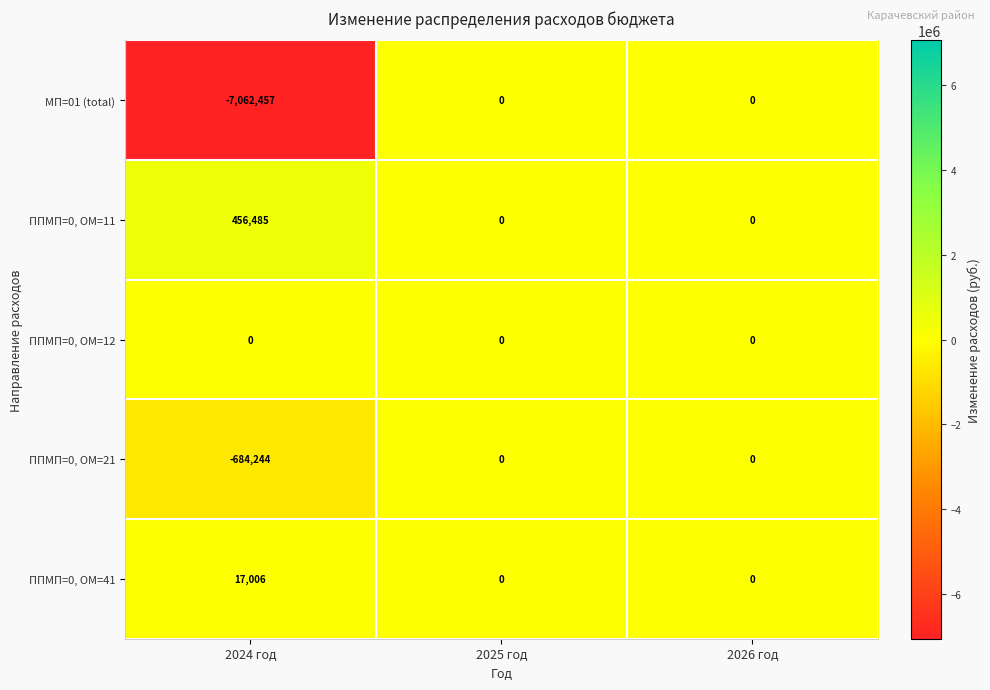

True or false: ППМП=0, ОМ=11 has a value of 456485 at 2024 год.

True